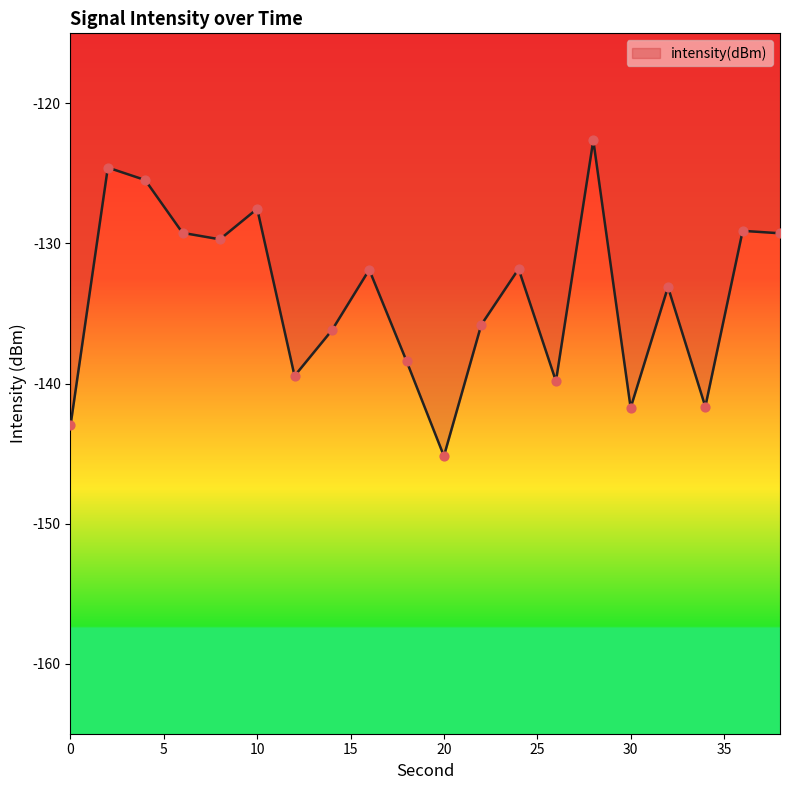

What is the minimum value shown in the chart?

-145.2